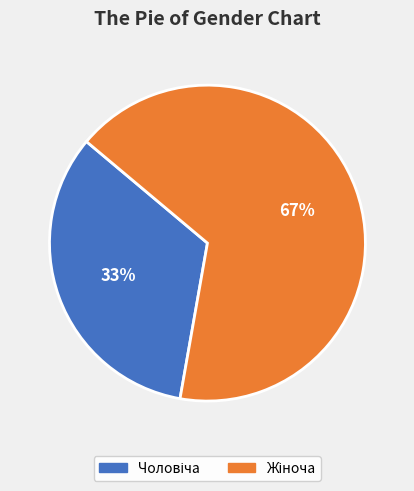

To the nearest percent, what is the average slice percentage?

50%